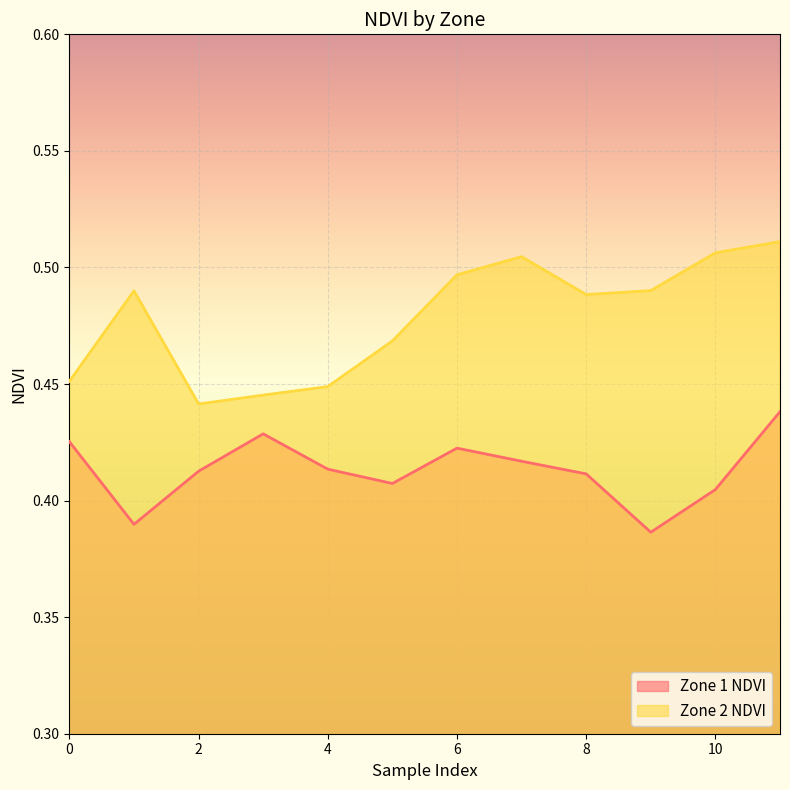

Between 5 and 8, which series saw the biggest shift?

Zone 2 NDVI